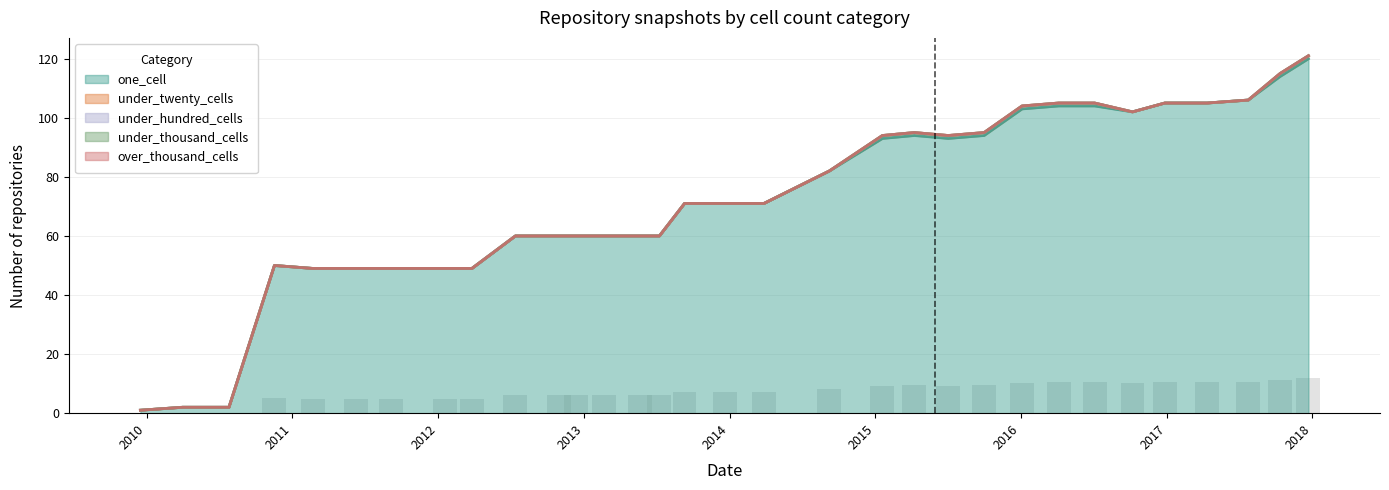

Are the bars grouped side by side (vs. stacked)?

Yes